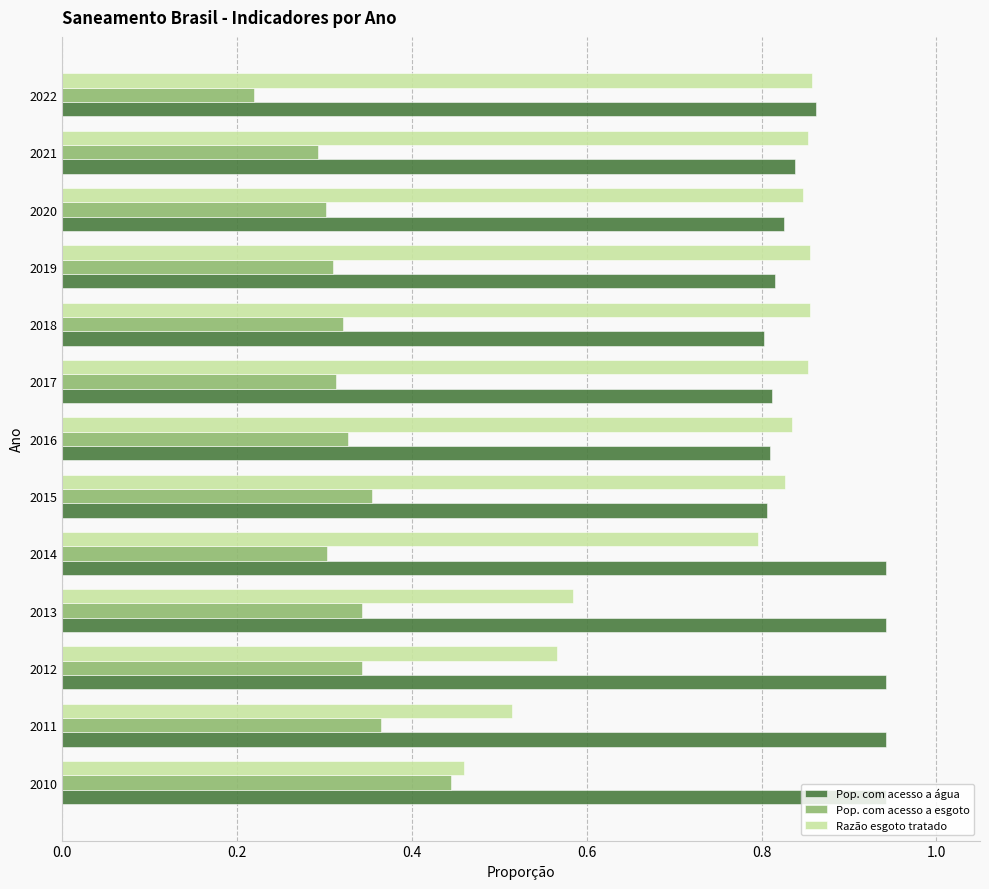

Which series has the largest total across all categories?

Pop. com acesso a água